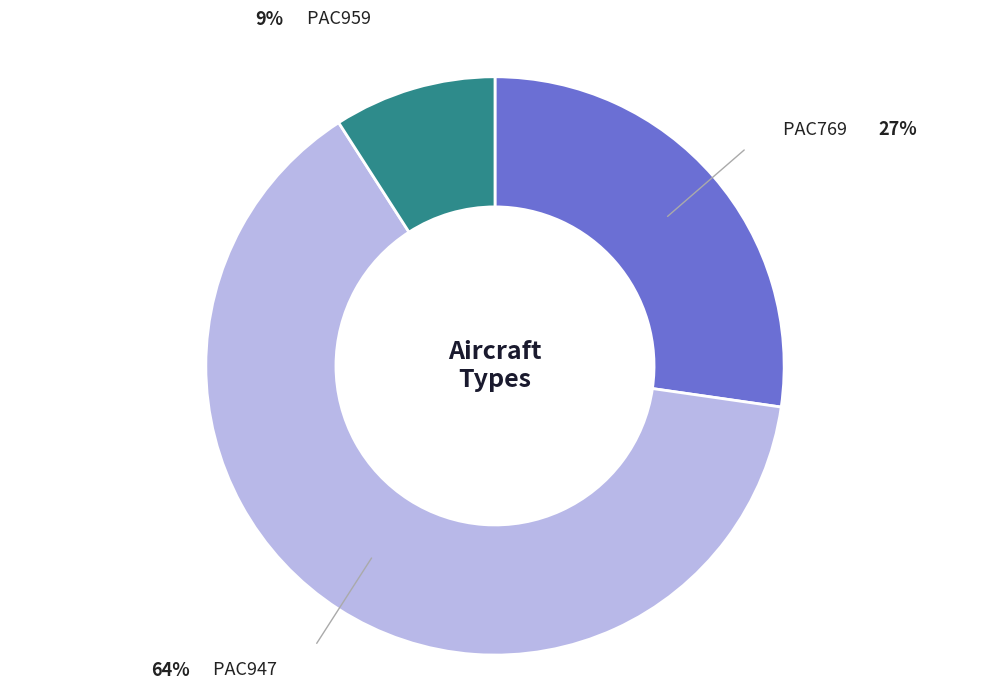

Does PAC947 account for over 50% of the chart?

Yes